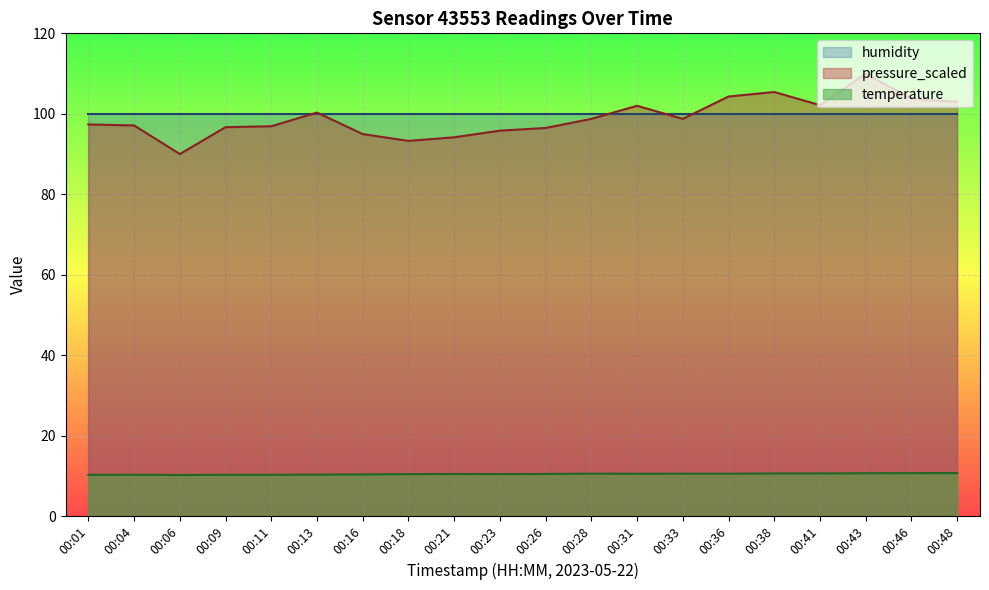

What is the minimum value shown in the chart?

10.2